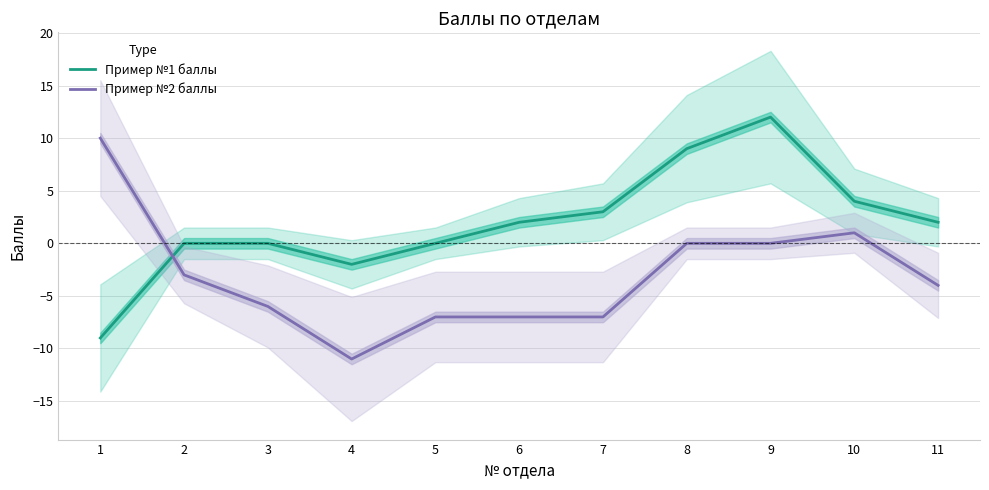

Which category has the lowest value across all series?

4